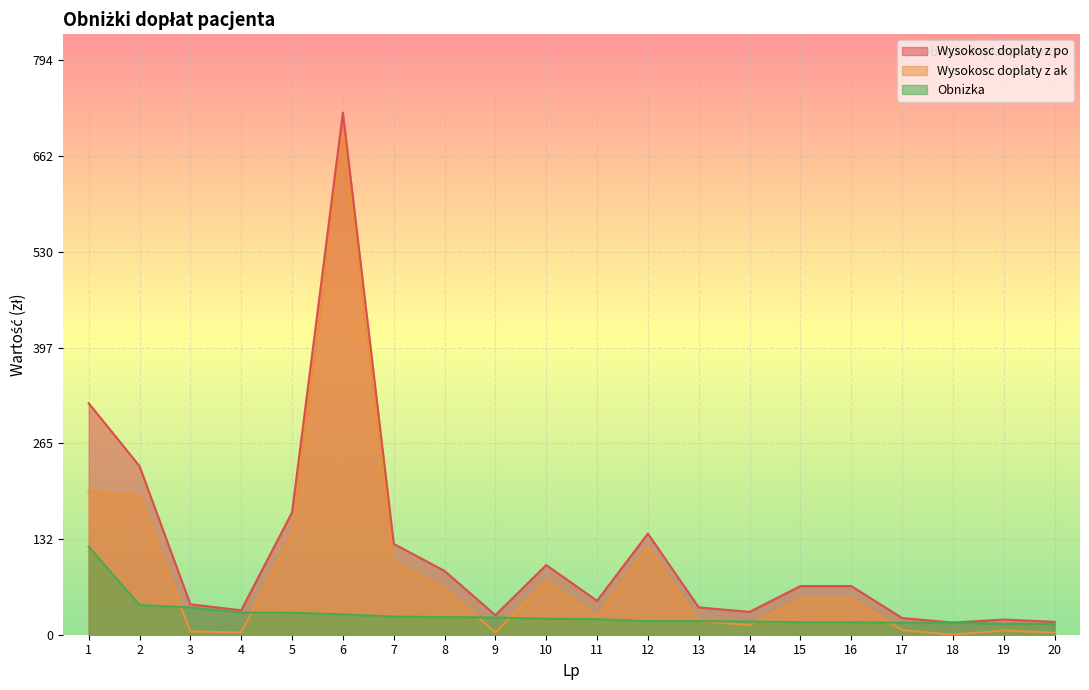

At how many categories does at least one series exceed 187?

3